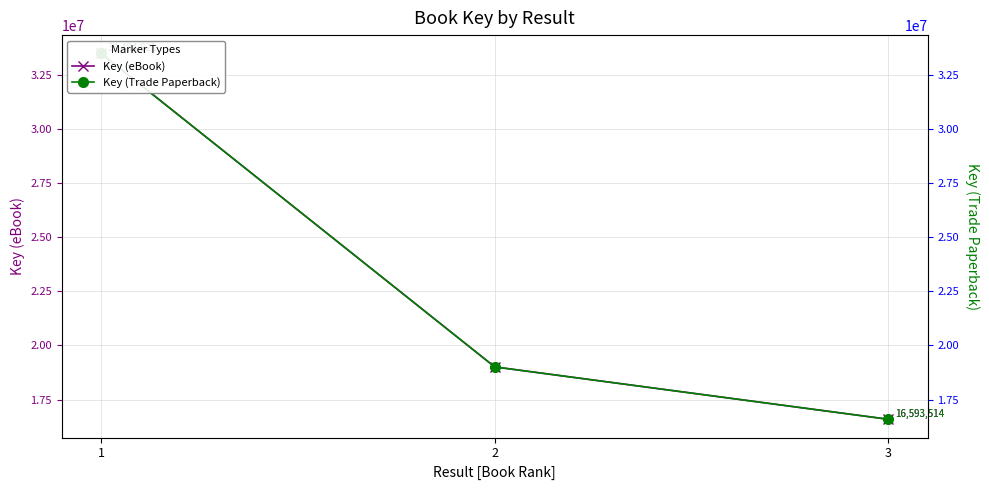

What is the difference between the Key (eBook) values at 2 and 3?

2418277